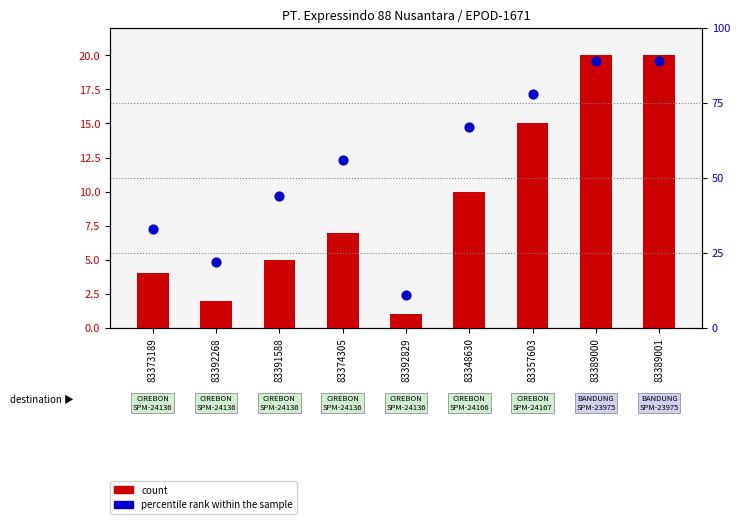

At how many categories does at least one series exceed 11?

8